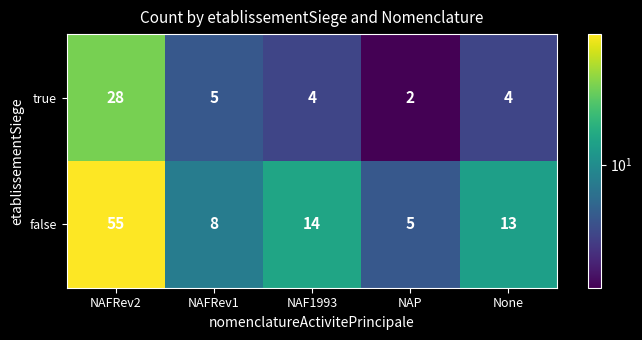

At which category is the sum across all series the highest?

NAFRev2